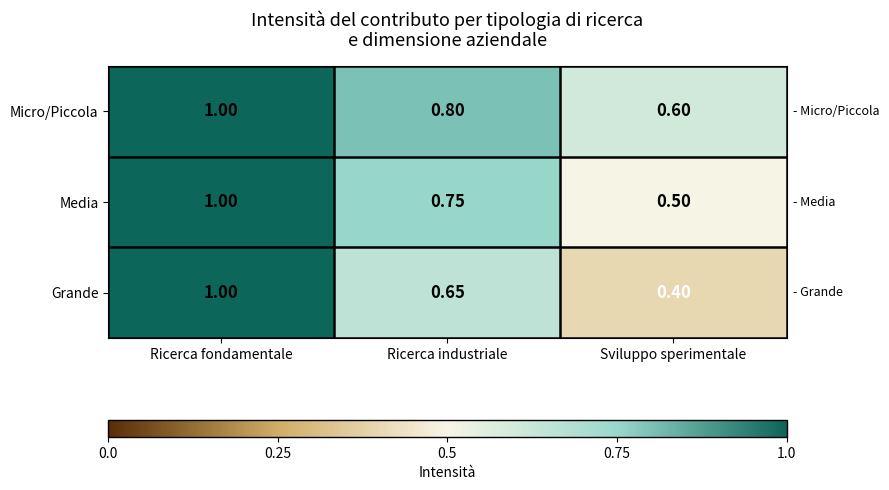

At which category is the sum across all series the highest?

Ricerca fondamentale